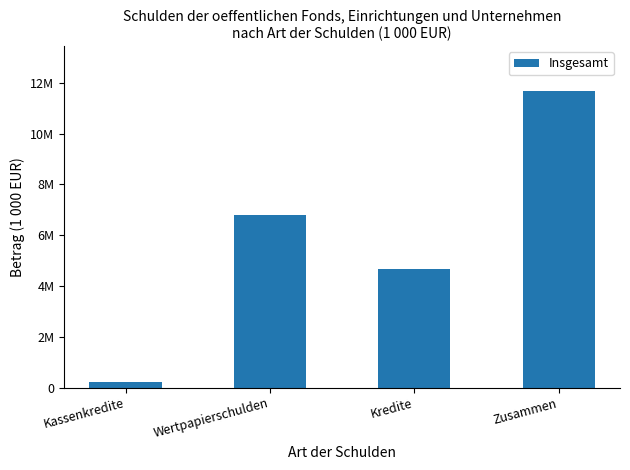

Rank the categories by value from highest to lowest.

Zusammen, Wertpapierschulden, Kredite, Kassenkredite